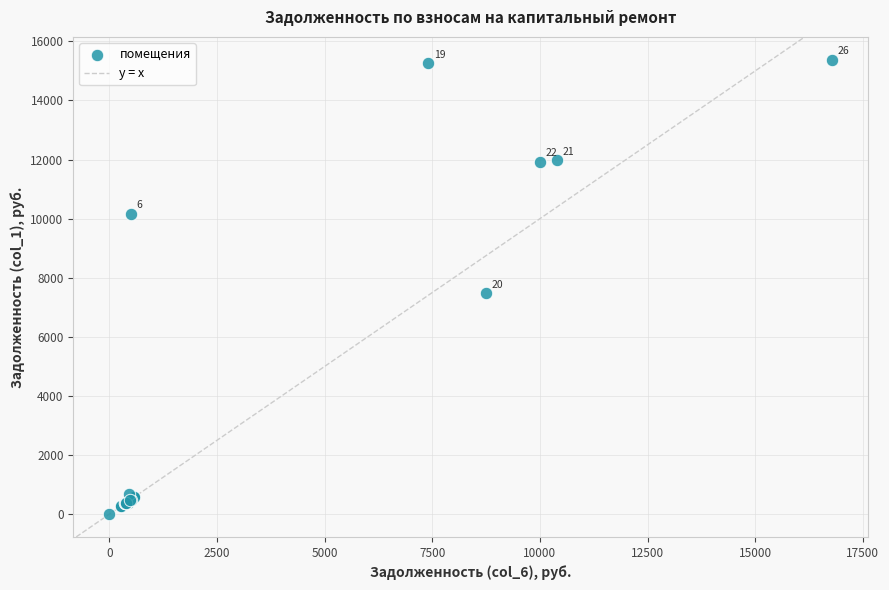

What Y value in the scatter plot is closest to 7691?

7467.2